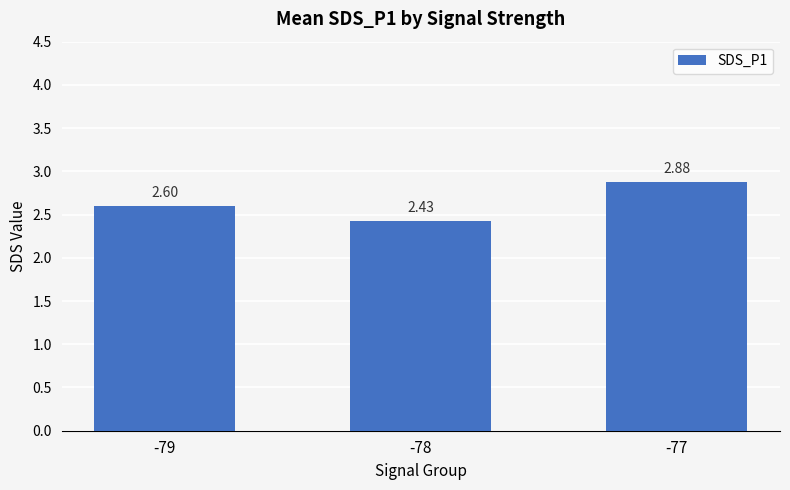

What is the sum of all values?

7.9